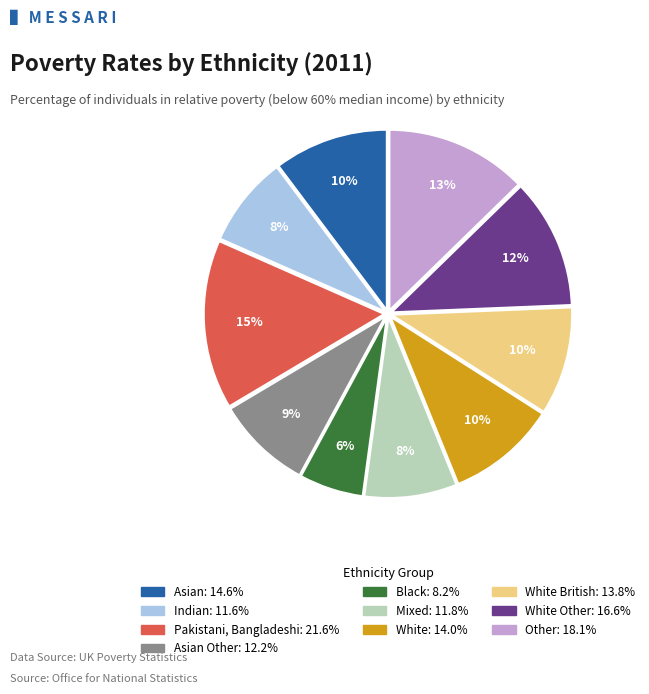

To the nearest percent, what is the difference between the largest and smallest slice percentages?

9%